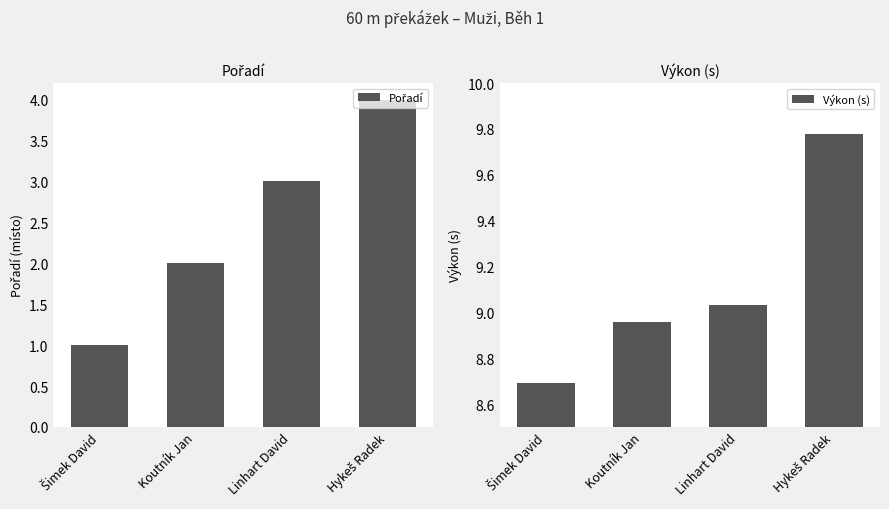

What are all the series names shown in the legend?

Pořadí, Výkon (s)